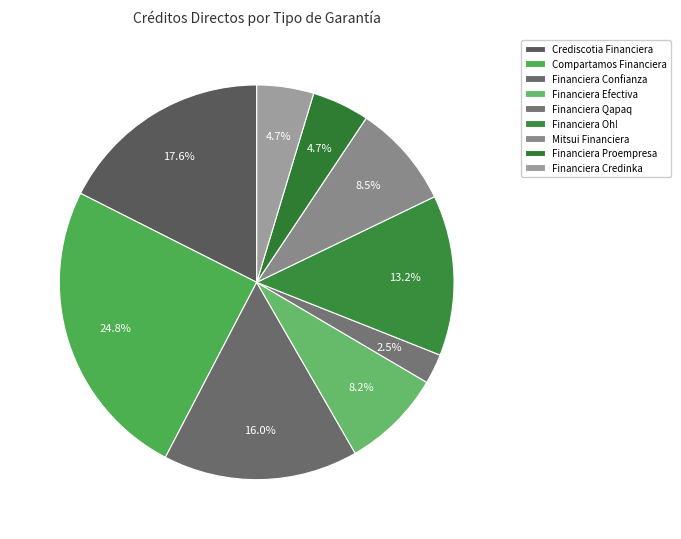

How many segments does this pie chart have?

9